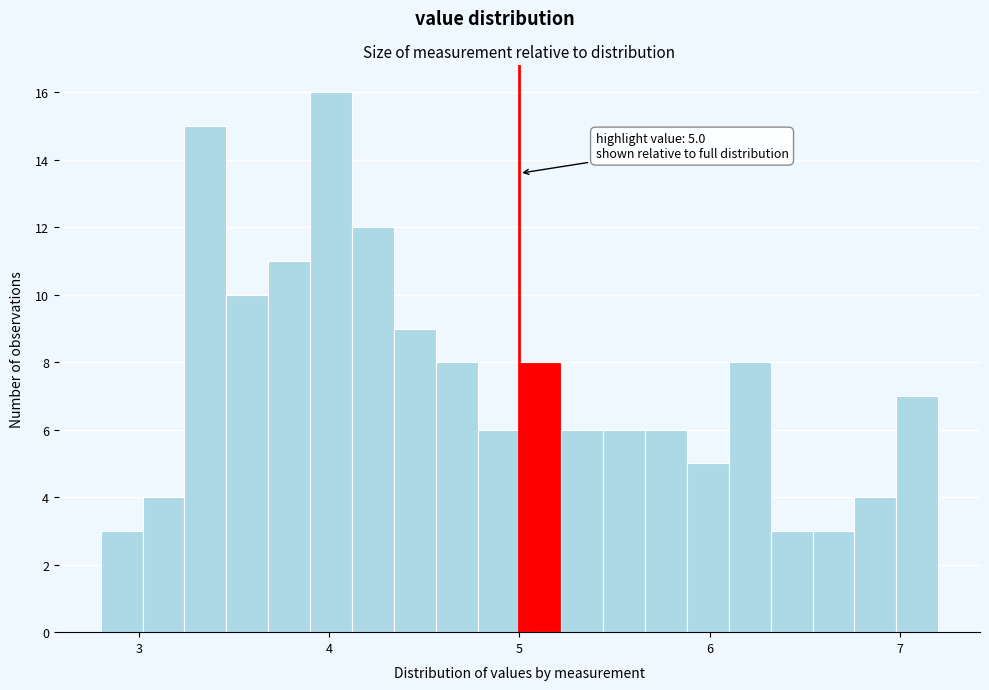

Around what value on the x-axis is the tallest bar? Give the approximate position of its centre, as read against the axis.

4.0